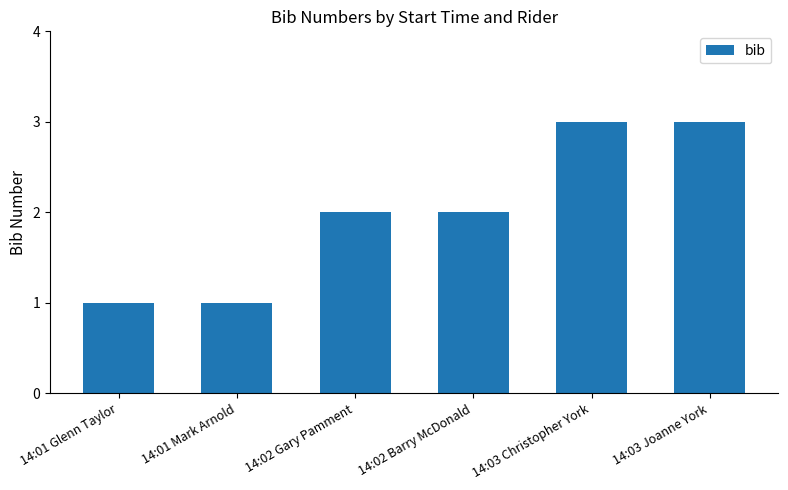

Reading left to right, list all the values displayed in this chart.

1	1	2	2	3	3